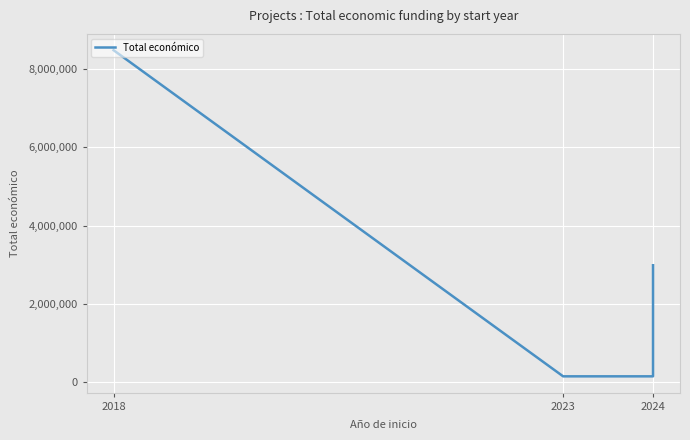

True or false: there are more than 2 points higher than both neighbors.

False